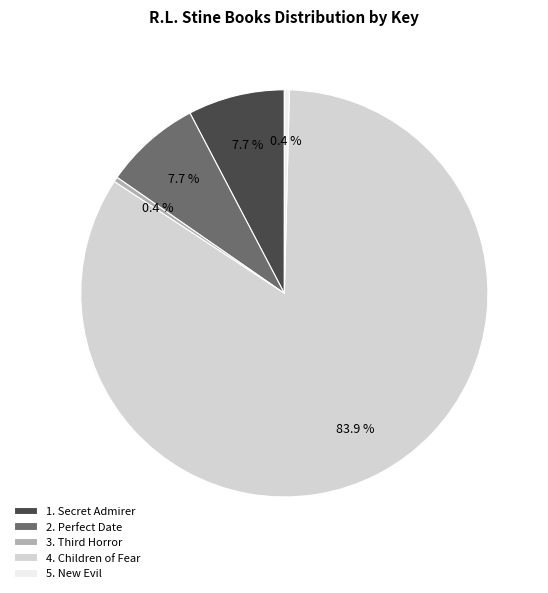

Do 5. New Evil and 4. Children of Fear together represent more than half of the pie?

Yes